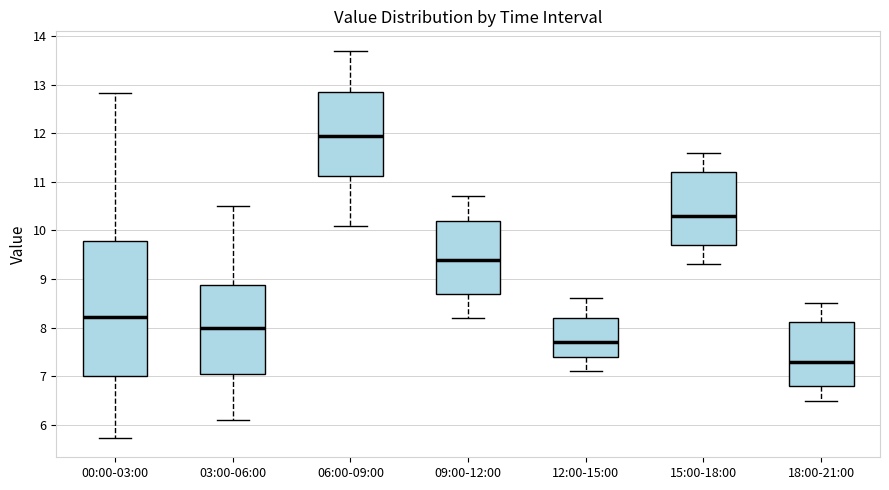

Reading left to right, transcribe this box plot: for each box, give where its median line is, the range the box spans, and where its two whiskers end, as read against the y-axis. The values are not printed on the chart, so give them approximately, as read against the axis.

00:00-03:00: median 8.2, box 7.0 to 9.8, whiskers 5.7 to 12.8
03:00-06:00: median 8.0, box 7.1 to 8.9, whiskers 6.1 to 10.5
06:00-09:00: median 12.0, box 11.1 to 12.9, whiskers 10.1 to 13.7
09:00-12:00: median 9.4, box 8.7 to 10.2, whiskers 8.2 to 10.7
12:00-15:00: median 7.7, box 7.4 to 8.2, whiskers 7.1 to 8.6
15:00-18:00: median 10.3, box 9.7 to 11.2, whiskers 9.3 to 11.6
18:00-21:00: median 7.3, box 6.8 to 8.1, whiskers 6.5 to 8.5